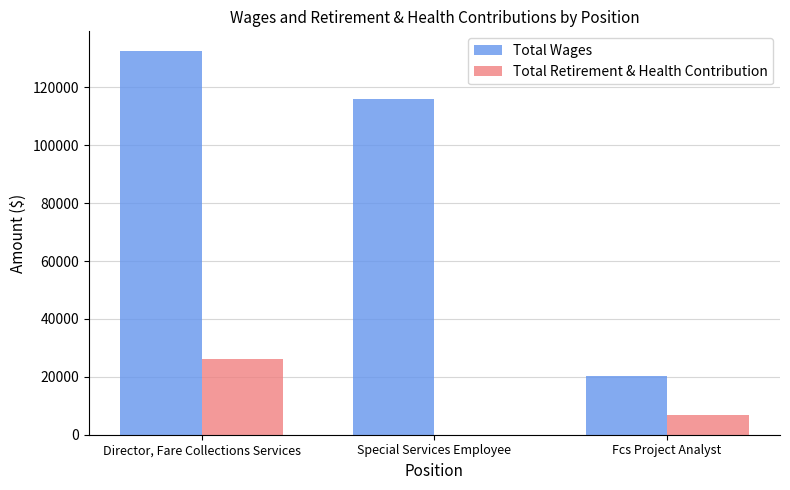

At which label is Total Wages closest to 76602?

Special Services Employee